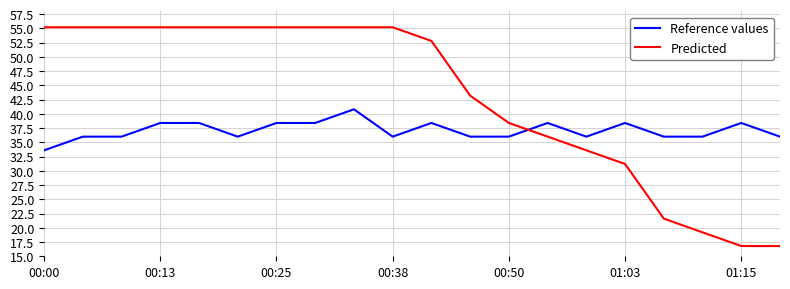

Which series ends up on top after the final intersection of Reference values and Predicted?

Reference values